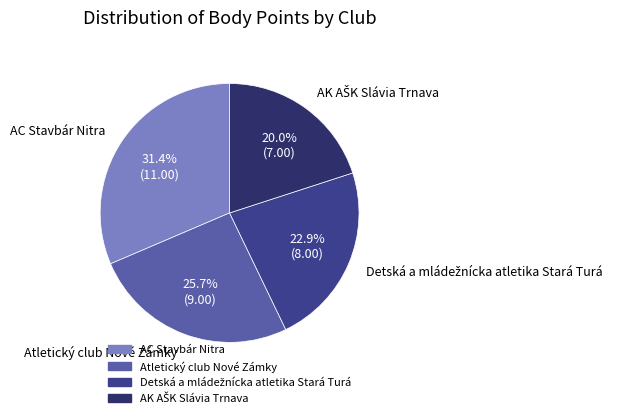

What is the ratio of the value at AC Stavbár Nitra to the value at Atletický club Nové Zámky?

1.2